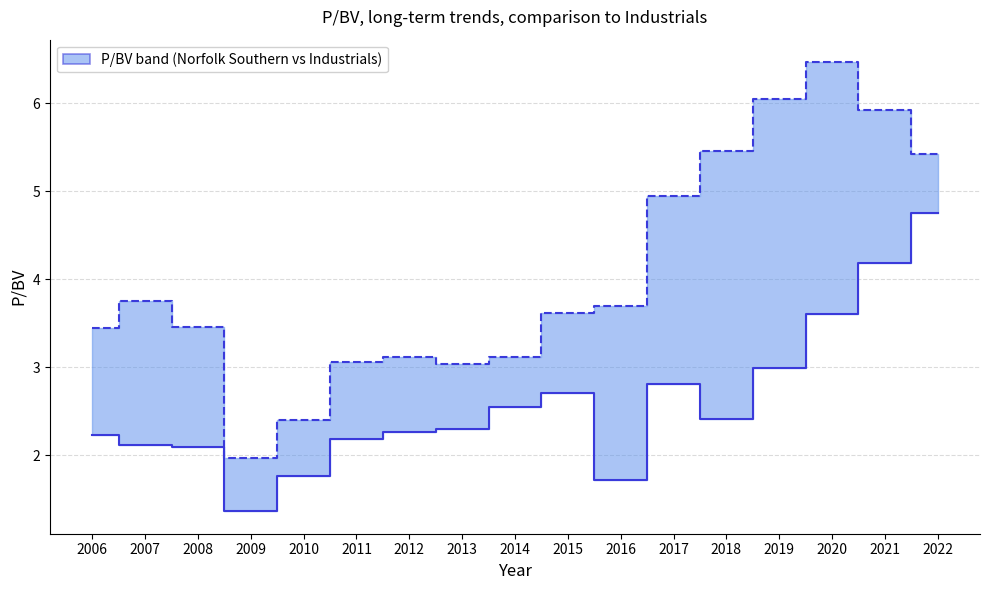

Between 2014 and 2018, which is larger?

2014